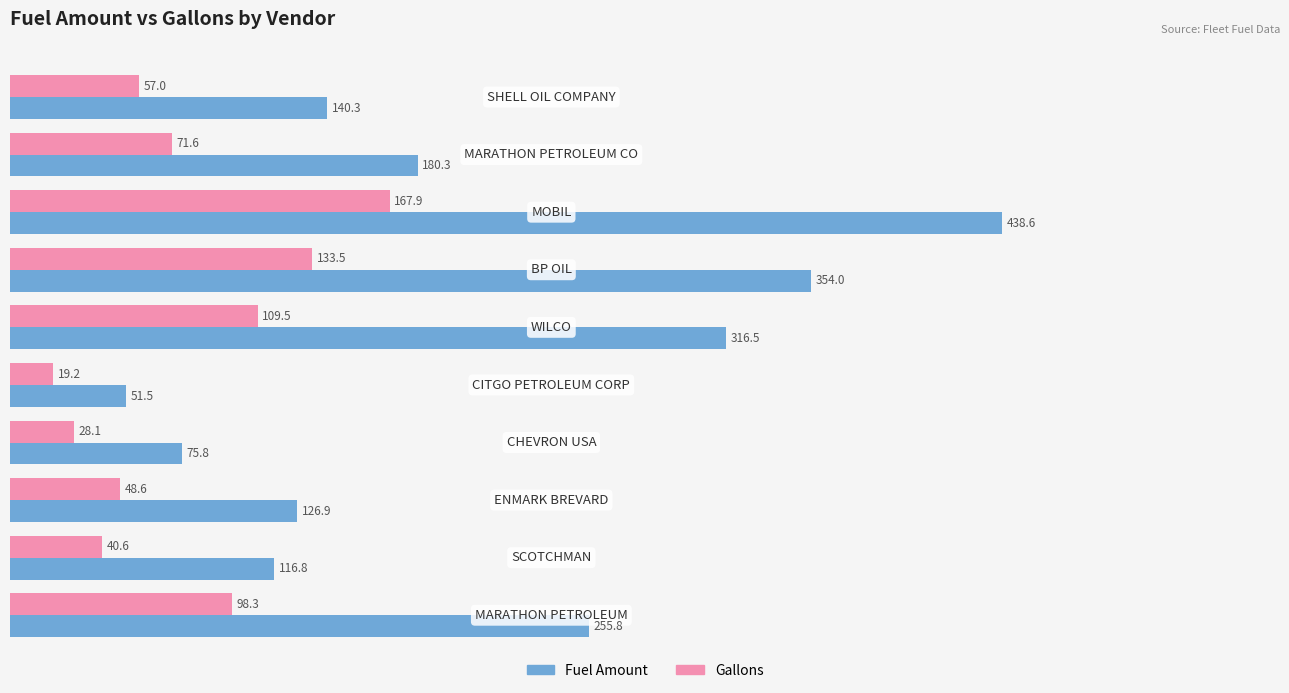

How many data points in Gallons are above 71?

5